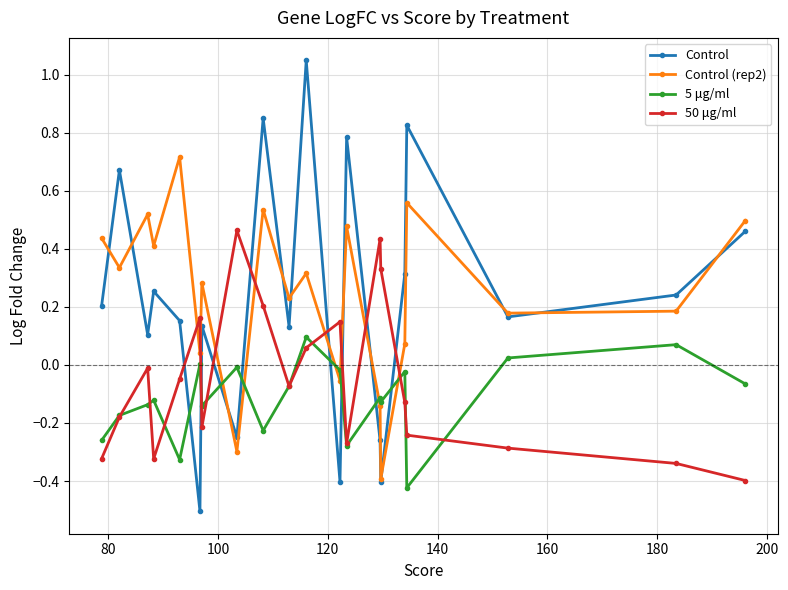

How many values in the Control series are below 0?

5